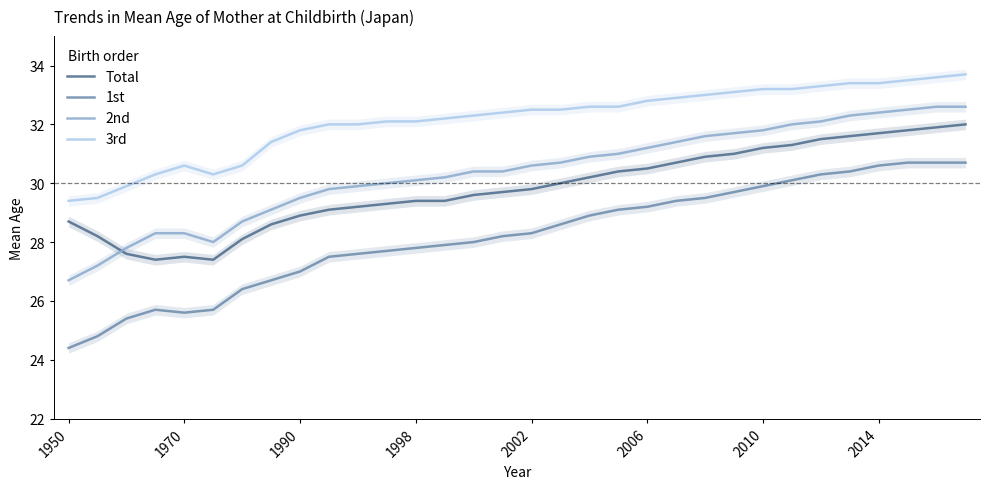

At which label does 1st reach its minimum?

1950